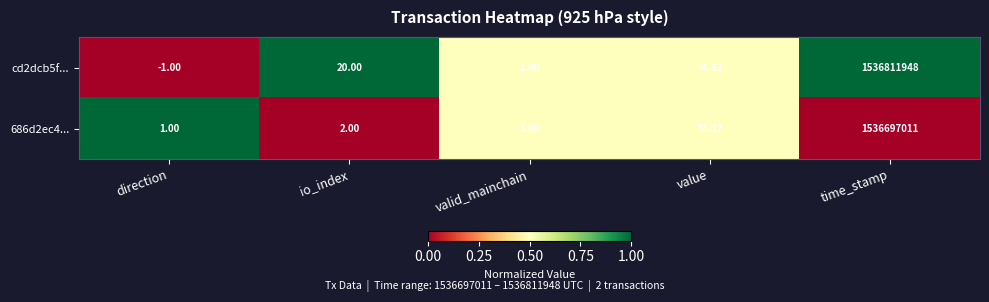

Which category has the highest value across all series?

time_stamp